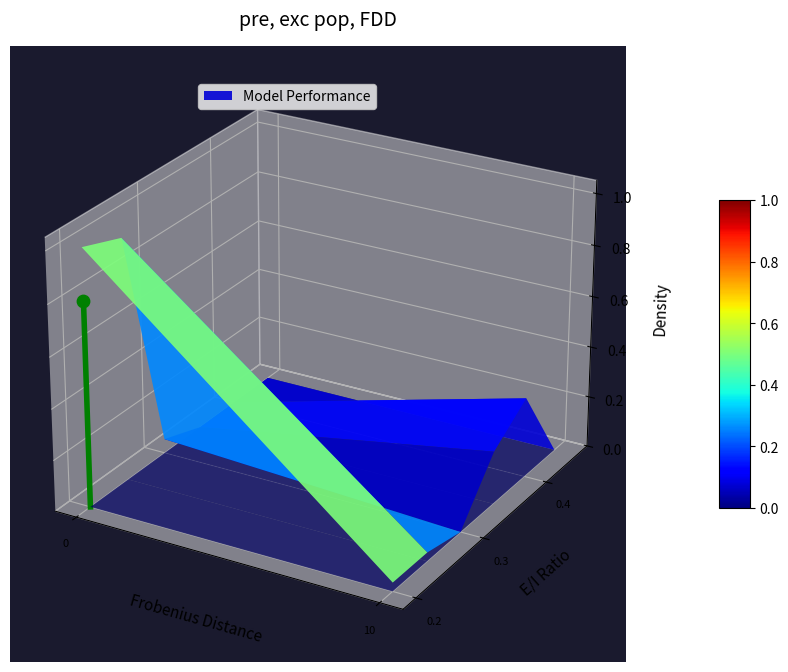

Count the number of values greater than 0.

1